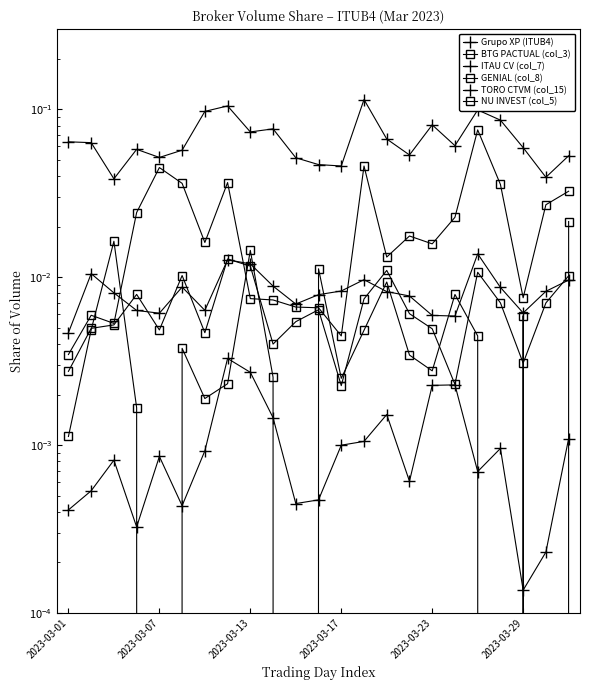

List the series in order of their peak value, lowest first.

ITAU CV (col_7), BTG PACTUAL (col_3), Grupo XP (ITUB4), NU INVEST (col_5), GENIAL (col_8), TORO CTVM (col_15)